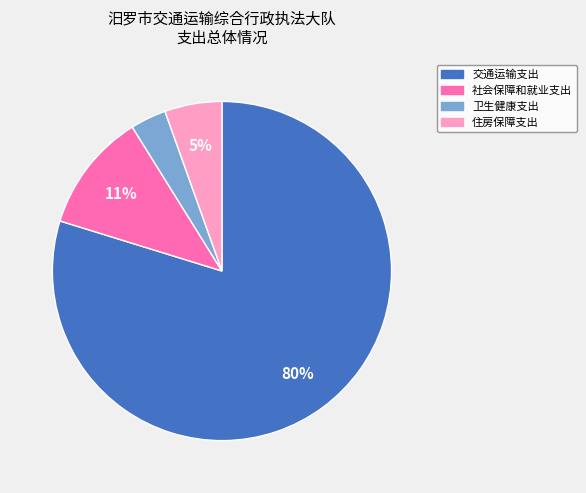

Between 住房保障支出 and 交通运输支出, which is larger?

交通运输支出